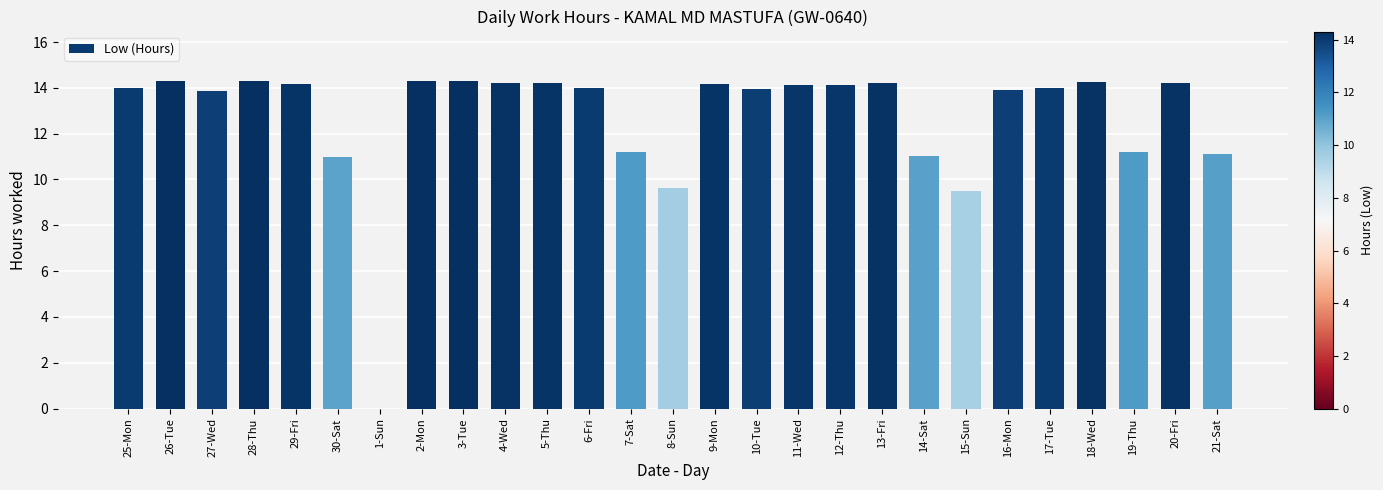

What is the difference between the values at 28-Thu and 13-Fri?

0.1